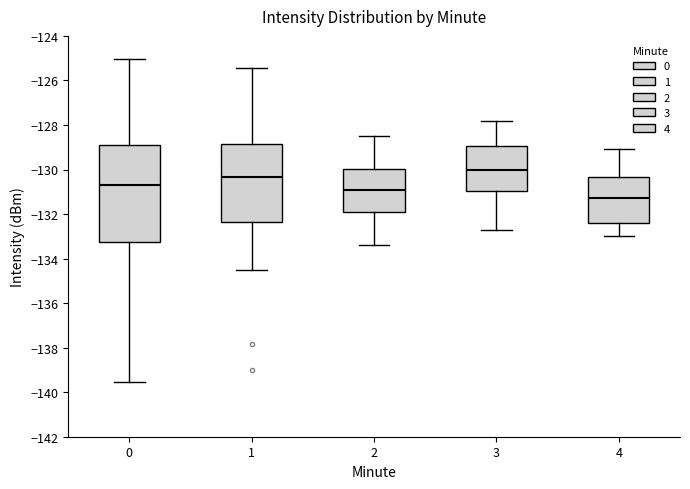

Comparing the boxes themselves (not the whiskers), which one is the tallest?

0